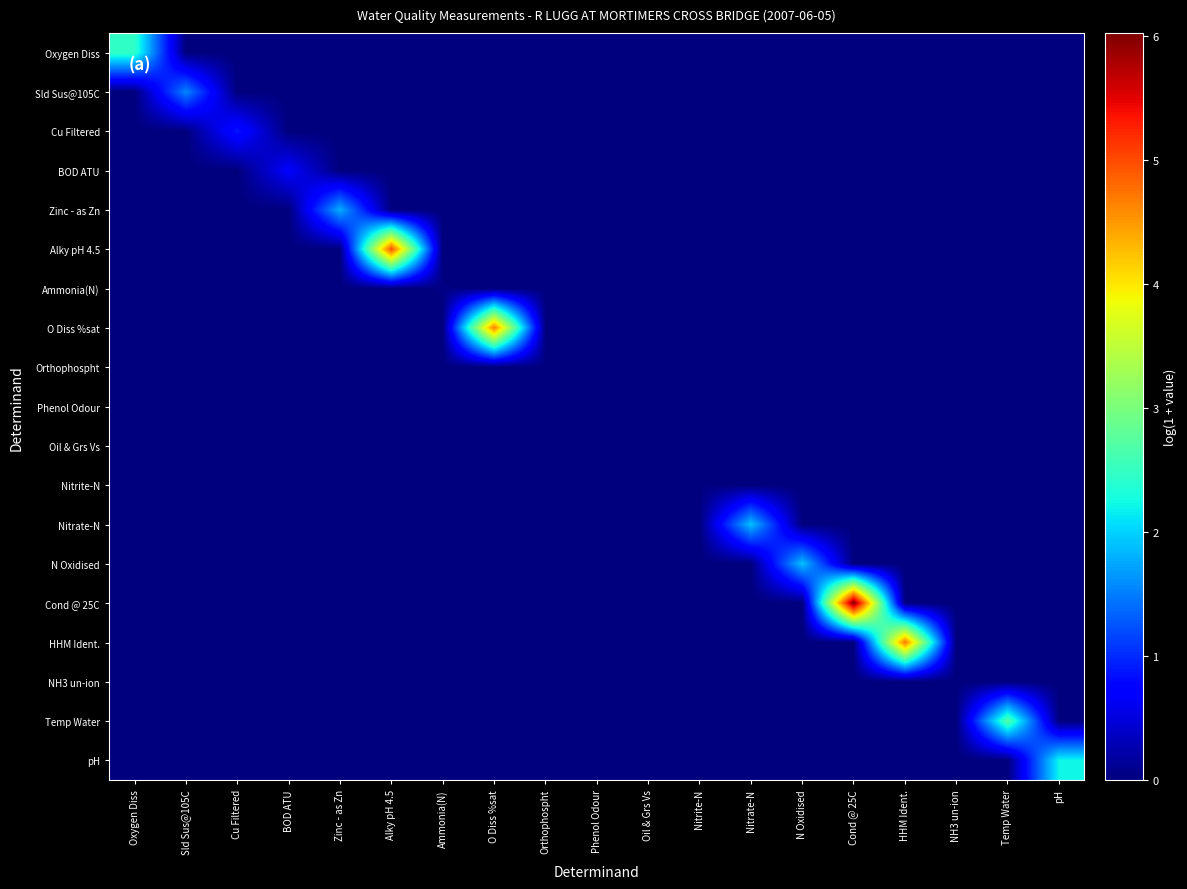

Which has a higher value, Ammonia(N) or Sld Sus@105C?

Ammonia(N)